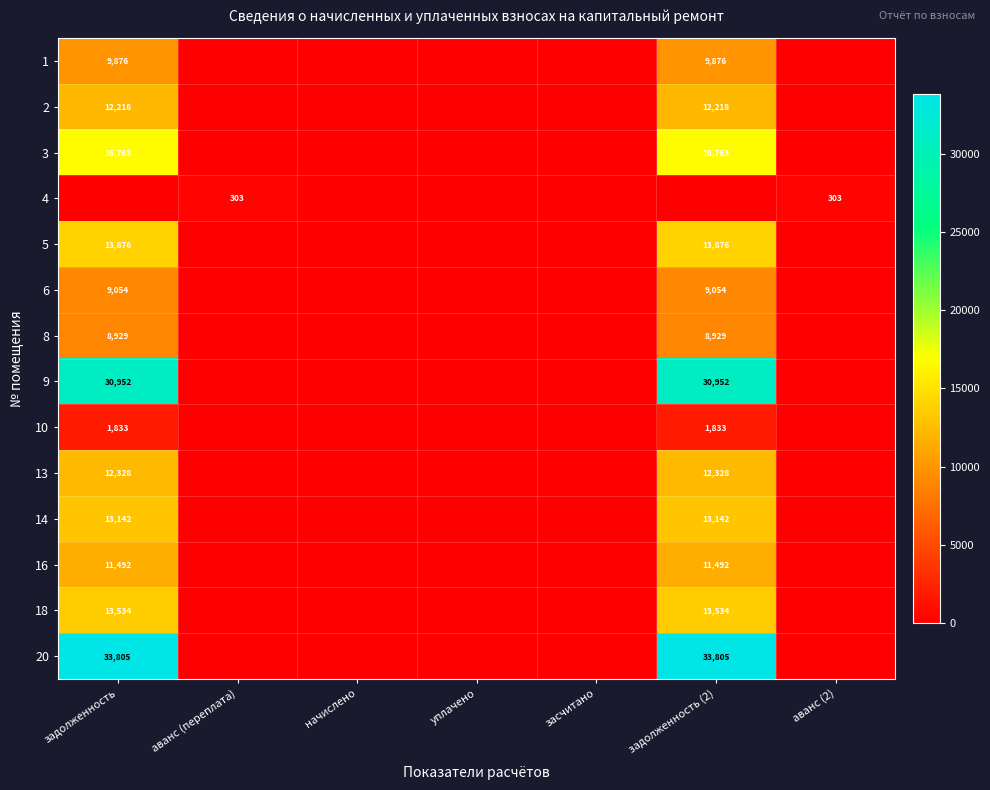

Is it true that 9 equals 30952 at задолженность?

True